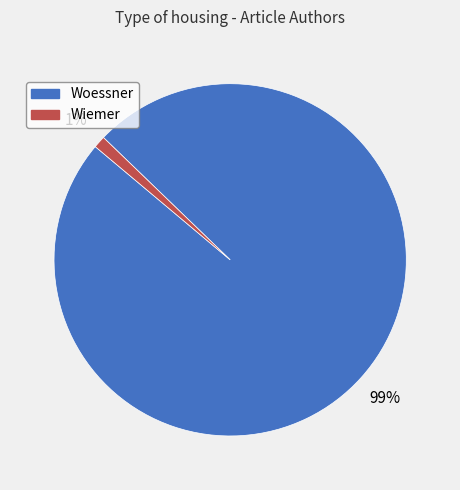

Do Woessner and Wiemer together represent more than half of the pie?

Yes